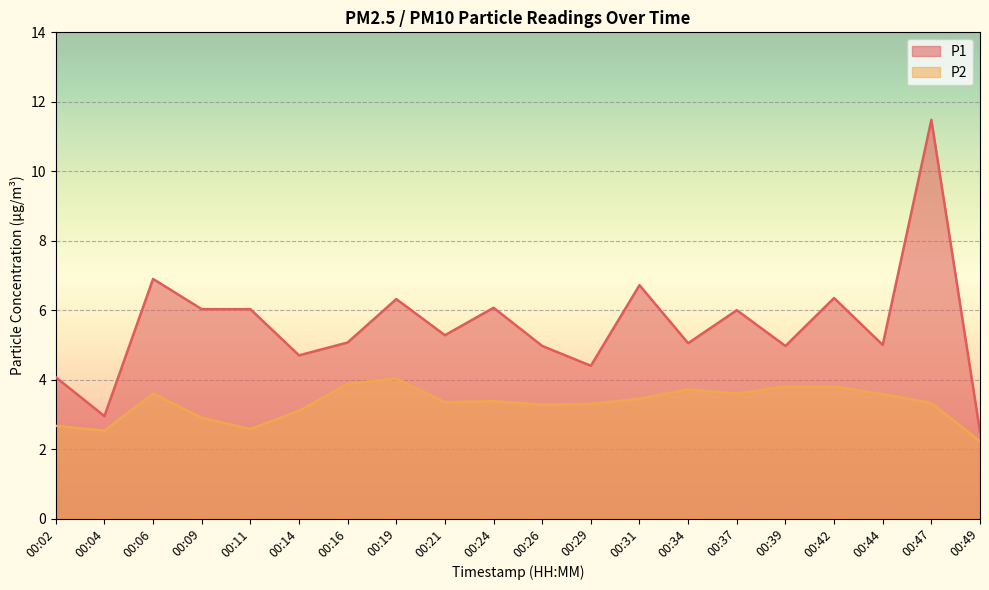

Reading left to right, extract all data points from this chart.

P1: 4.1	3.0	6.9	6.0	6.0	4.7	5.1	6.3	5.3	6.1	5.0	4.4	6.7	5.0	6.0	5.0	6.3	5.0	11.5	2.5
P2: 2.7	2.5	3.6	2.9	2.6	3.1	3.9	4.0	3.4	3.4	3.3	3.3	3.5	3.7	3.6	3.8	3.8	3.6	3.3	2.2